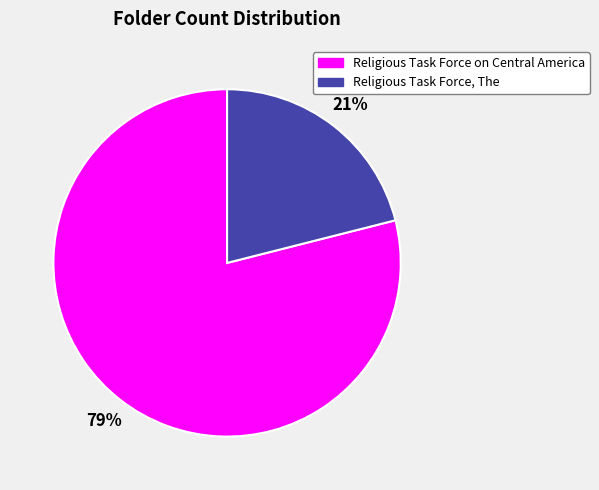

Rank the categories by value from lowest to highest.

Religious Task Force, The, Religious Task Force on Central America